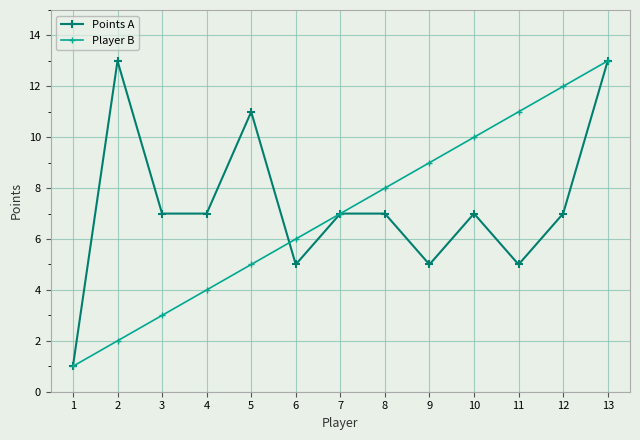

What is the maximum value shown in the chart?

13